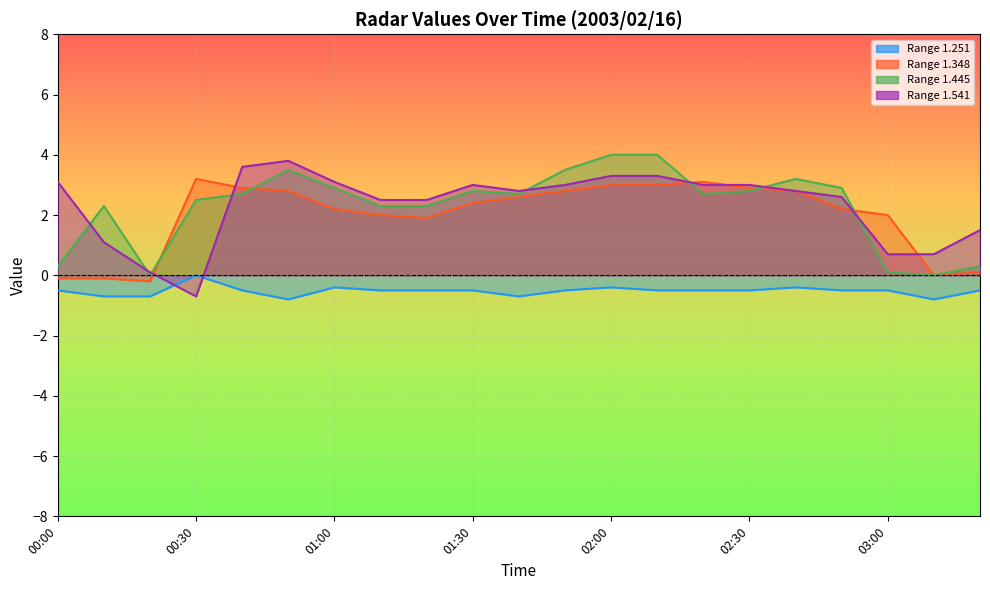

Is it true that 1.541 equals 3.8 at 00:50?

True